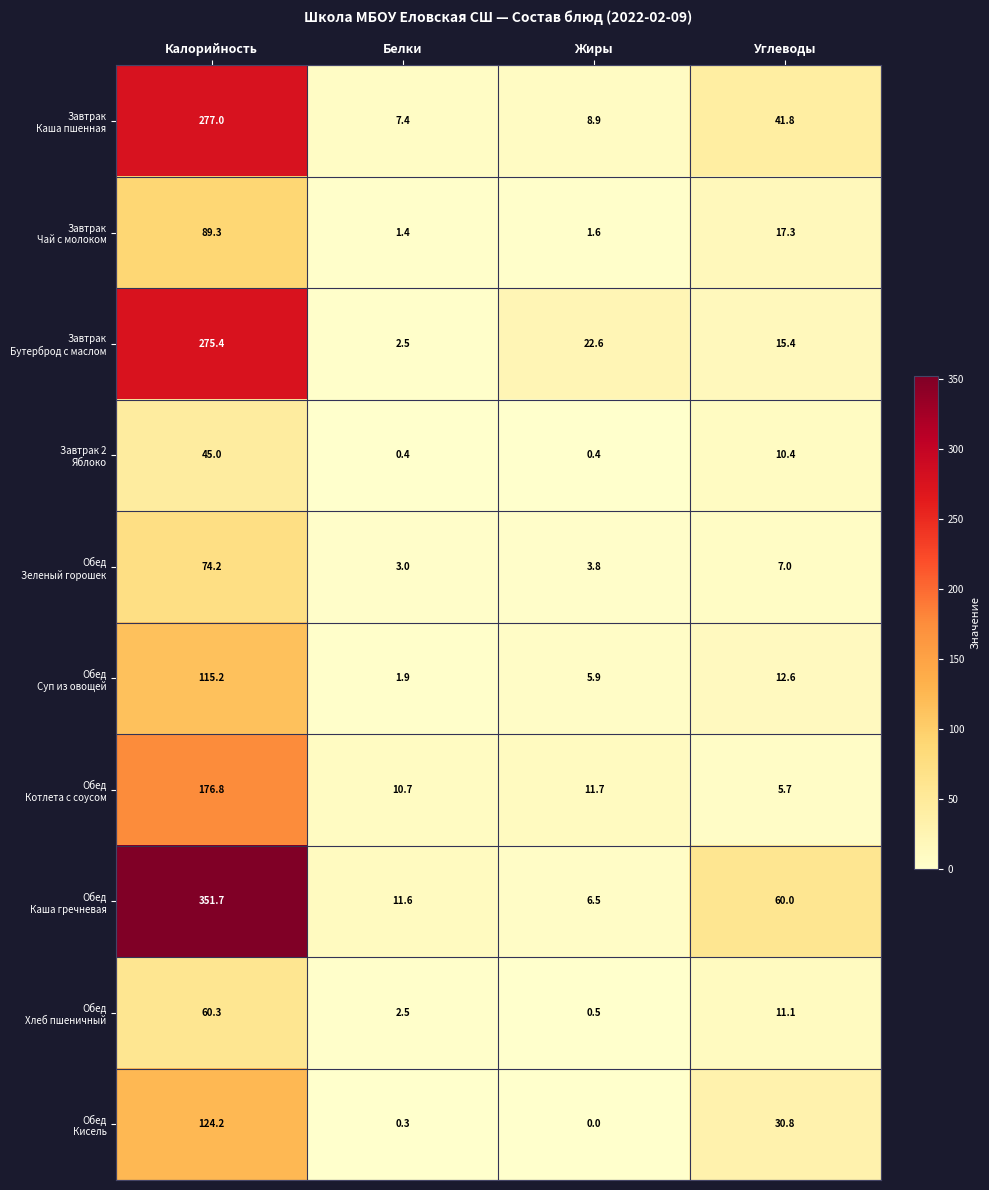

At which category does the chart reach its peak across all series?

Калорийность